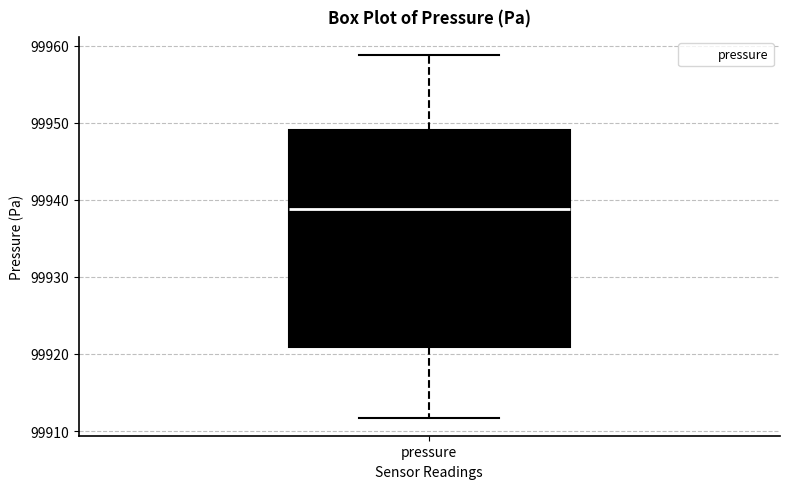

Where is the lower edge of the box for pressure on the y-axis? The values are not printed on the chart, so give them approximately, as read against the axis.

99921